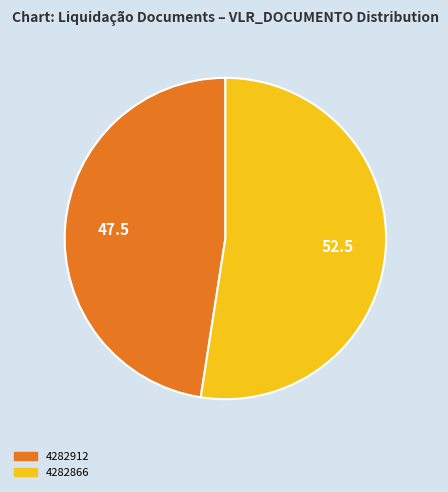

The 4282912 slice represents 48% of the pie. True or false?

True